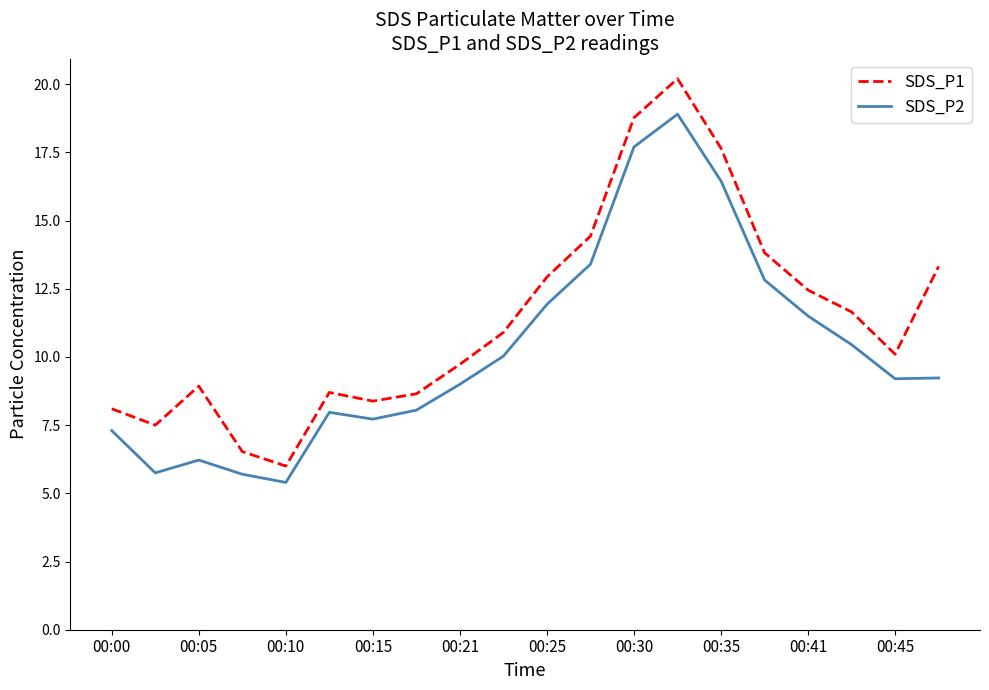

What is the lowest value of the SDS_P2 series?

5.4